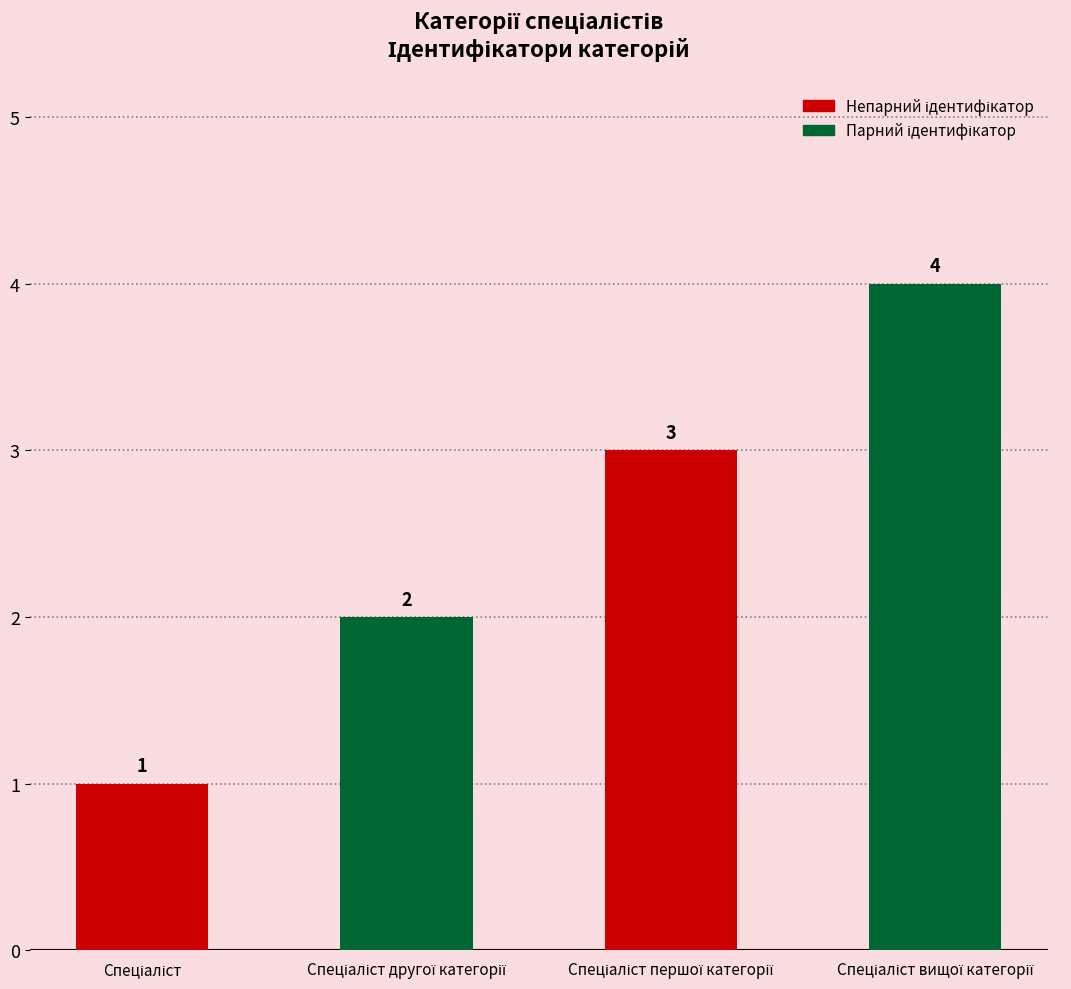

Count the values in the range 2 to 4.

3